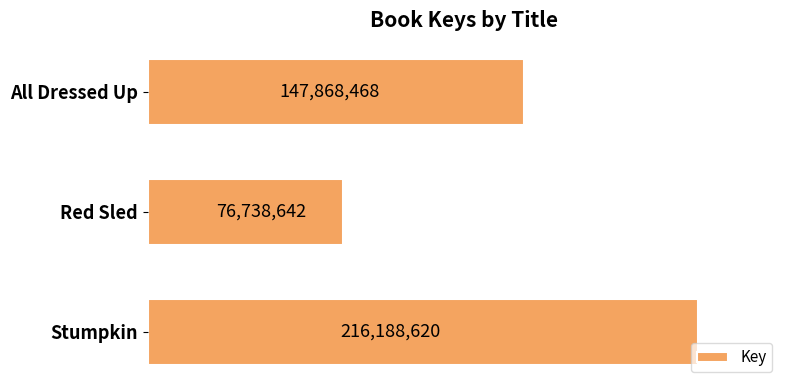

Are the bars horizontal?

Yes